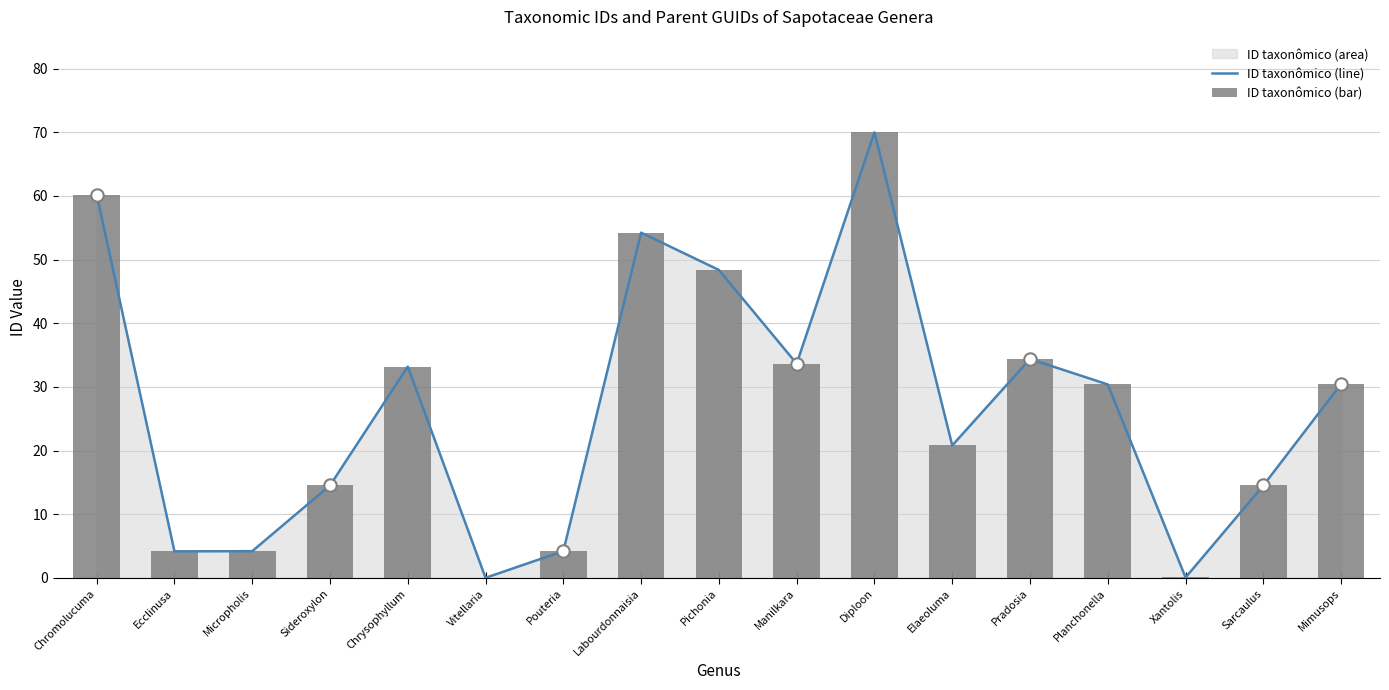

What is the total value across all series at Chromolucuma?

120.4